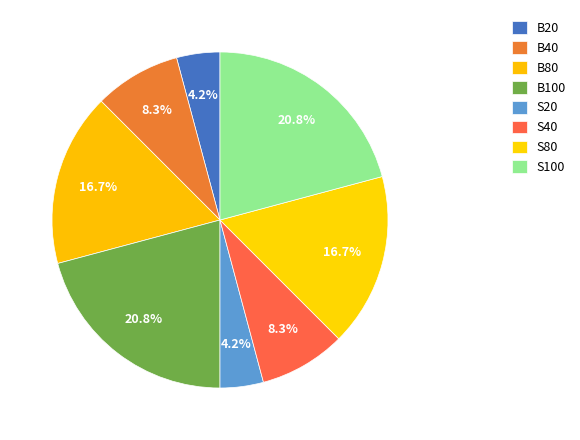

Do S80 and S40 together represent more than half of the pie?

No